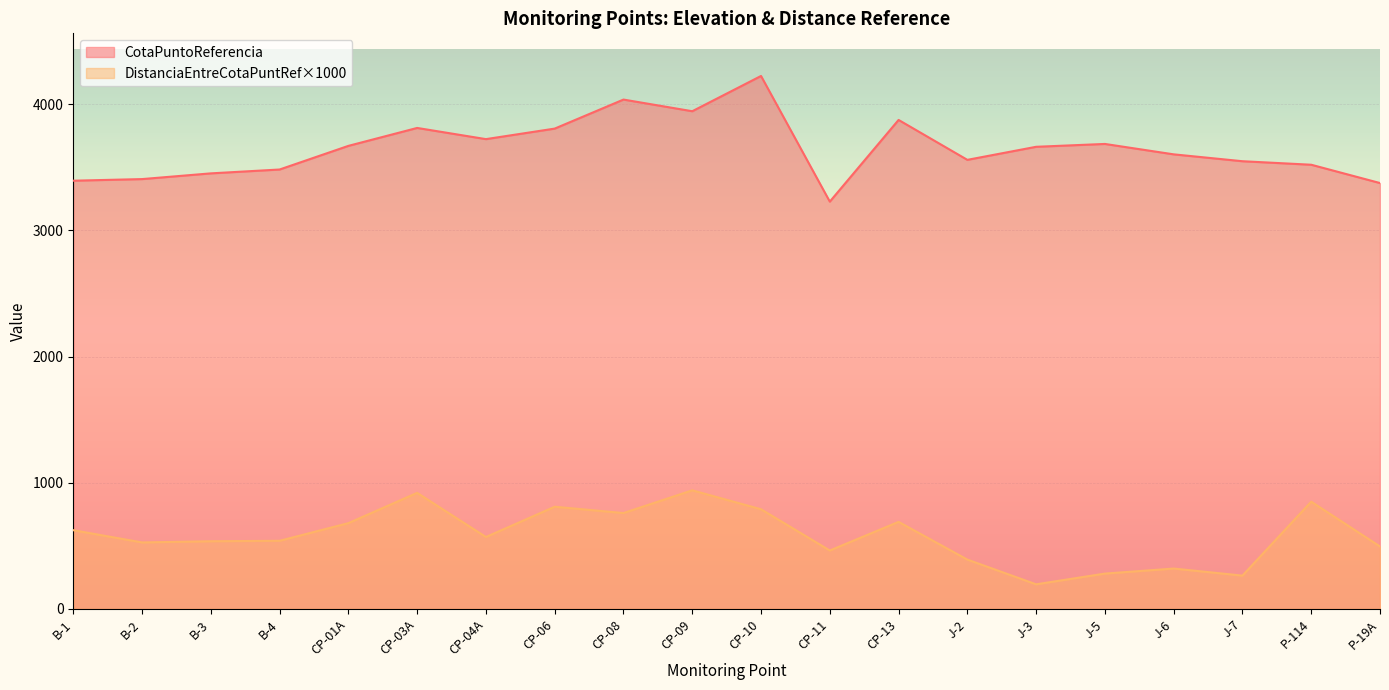

What is the greatest value displayed?

4224.5